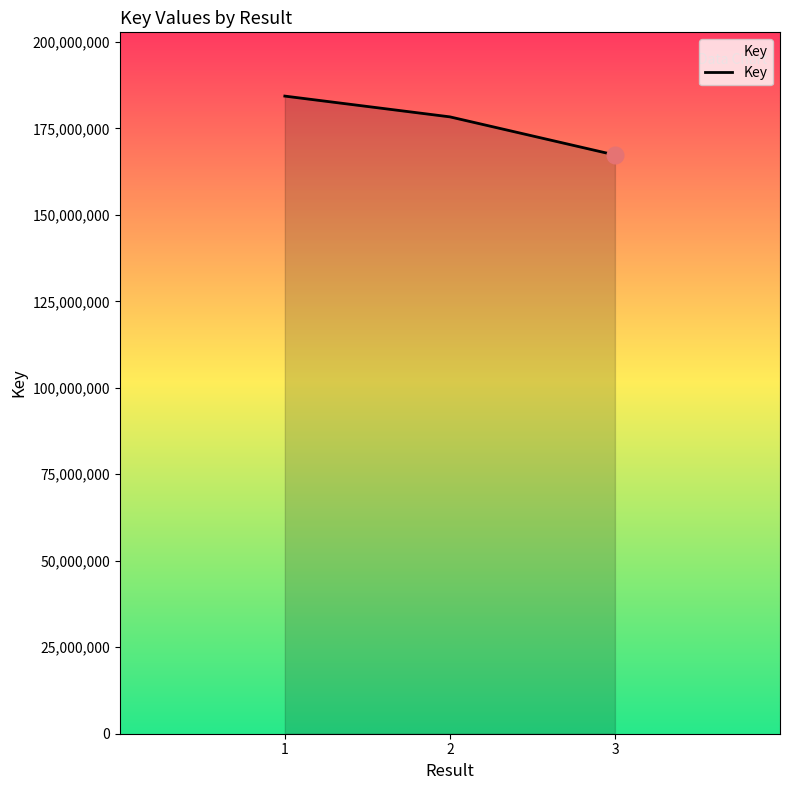

What is the greatest value displayed?

184329613